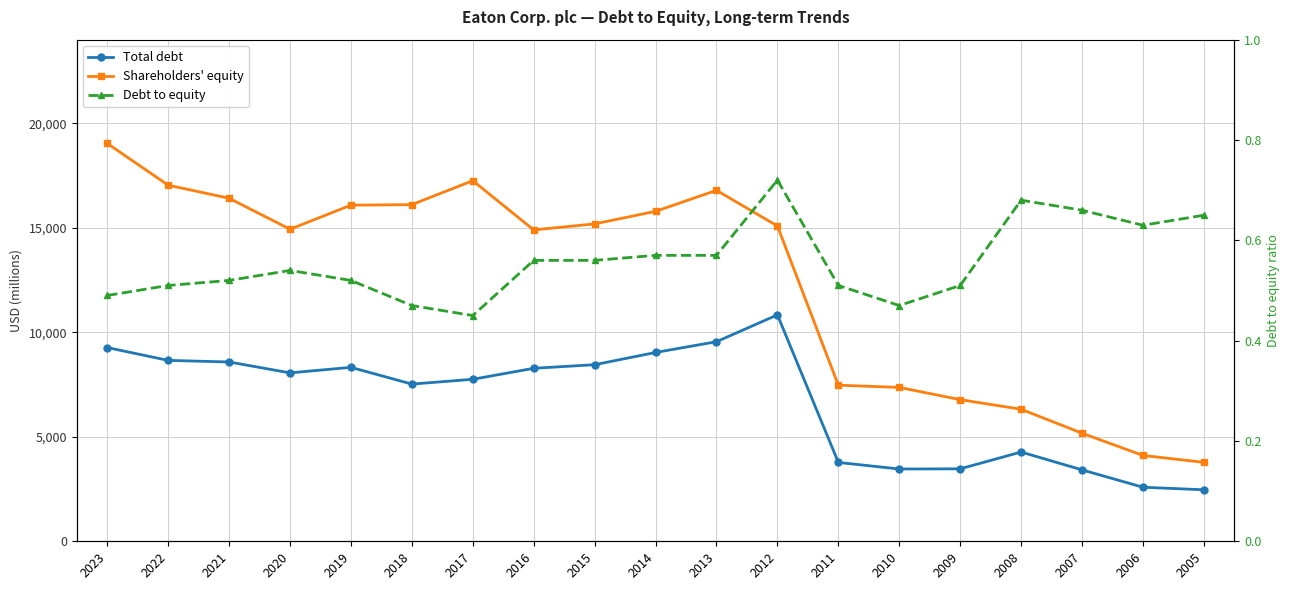

What are all the series names shown in the legend?

Total debt, Shareholders' equity, Debt to equity